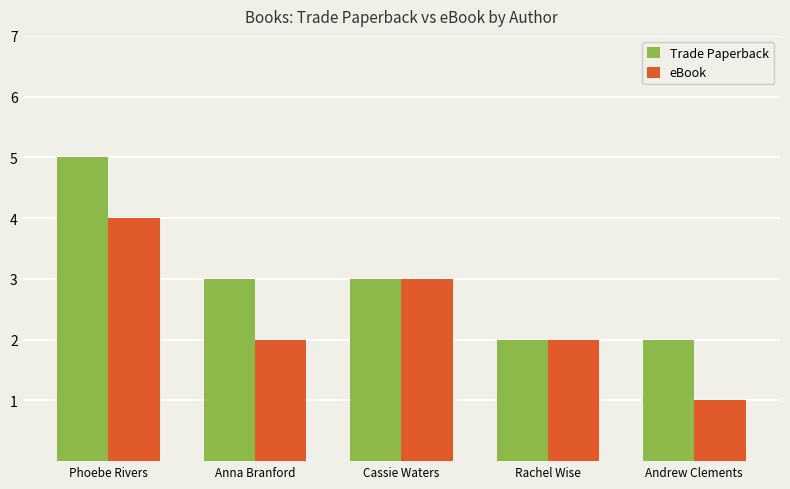

Which category has the lowest value across all series?

Andrew Clements